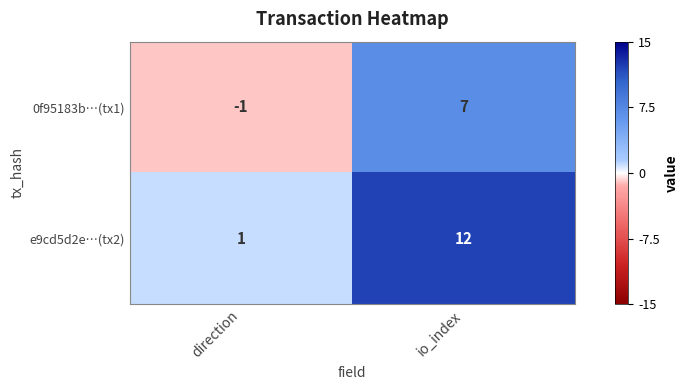

What value does the e9cd5d2e…(tx2) series have at io_index, to the nearest 10?

10